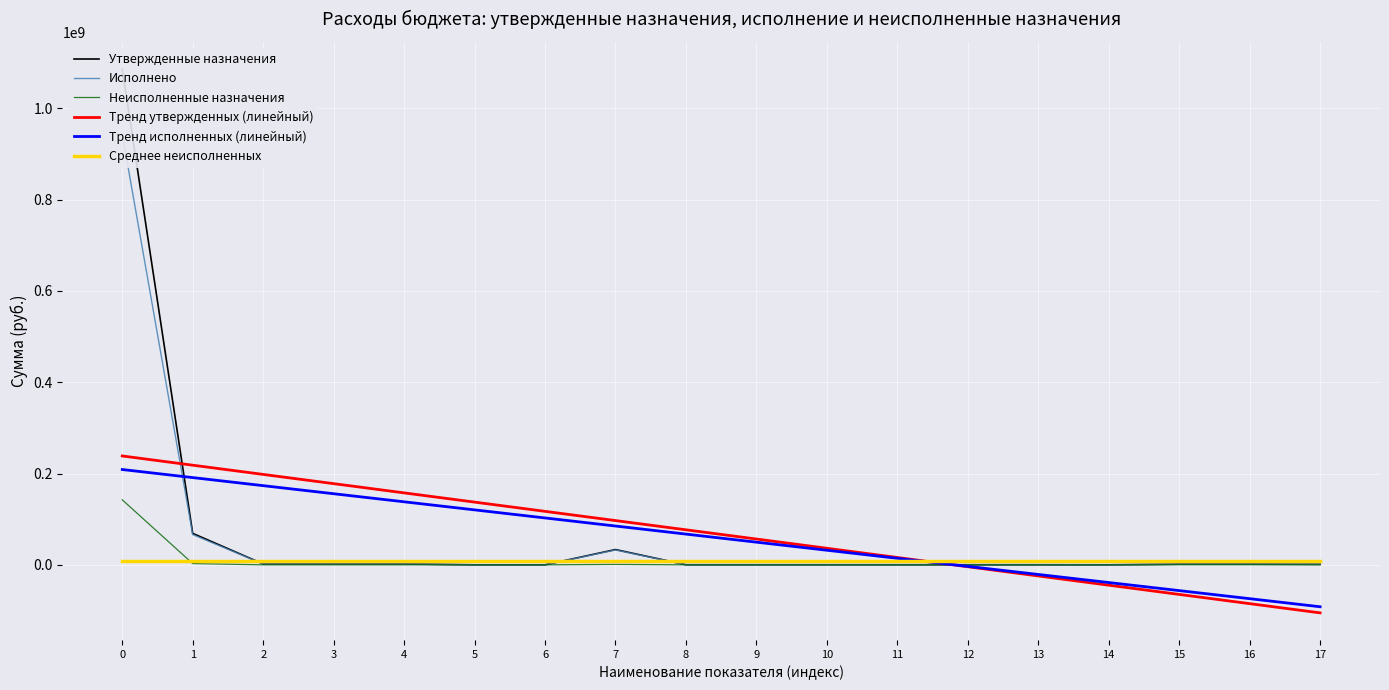

Which series ends up on top after the final intersection of Среднее неисполненных and Тренд утвержденных (линейный)?

Среднее неисполненных